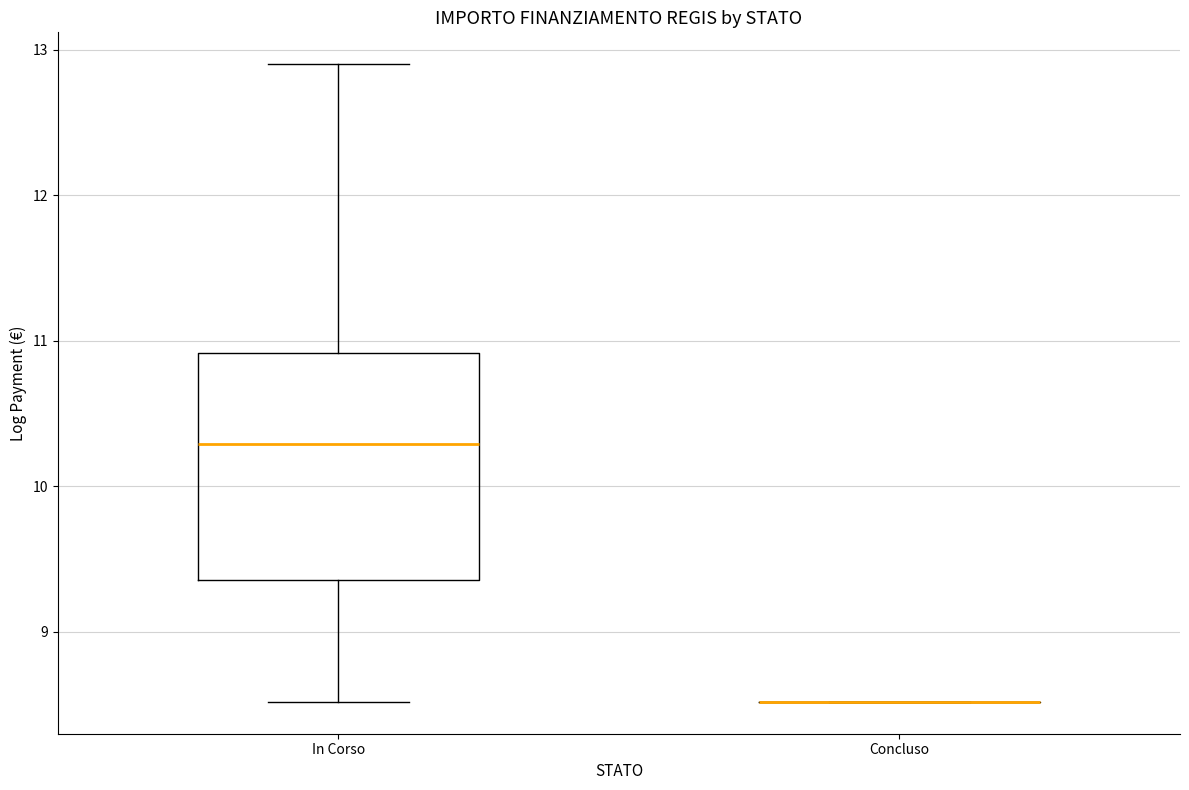

Which box is the tallest, from its lower edge to its upper edge?

In Corso